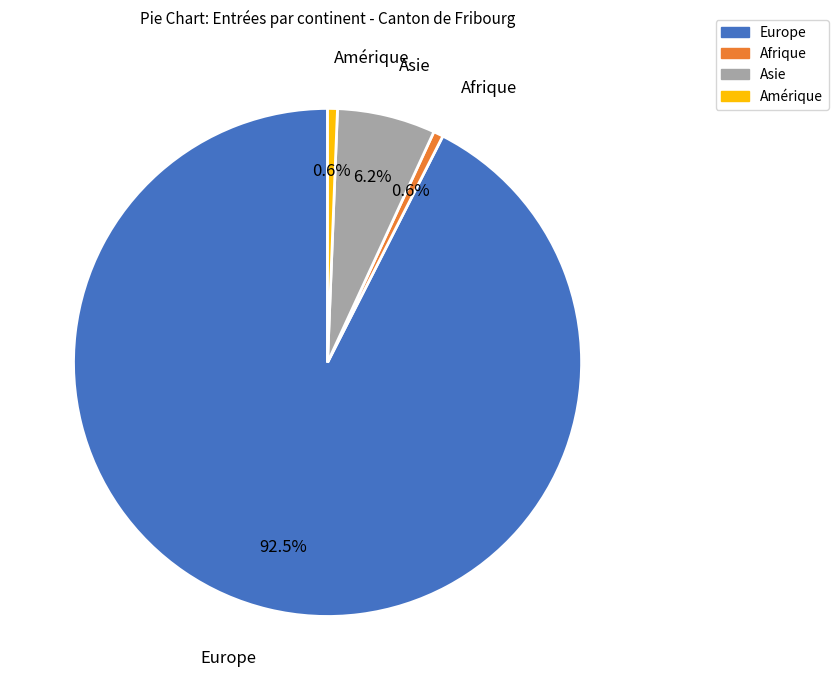

What is the ratio of the value at Asie to the value at Amérique?

10.0